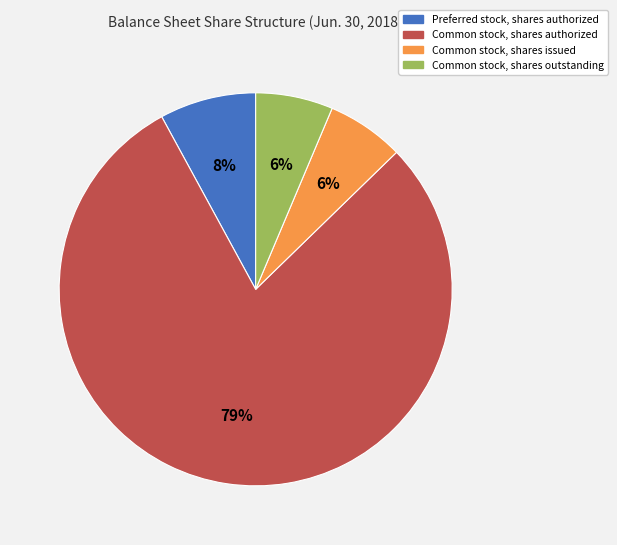

How many slices are in this pie chart?

4